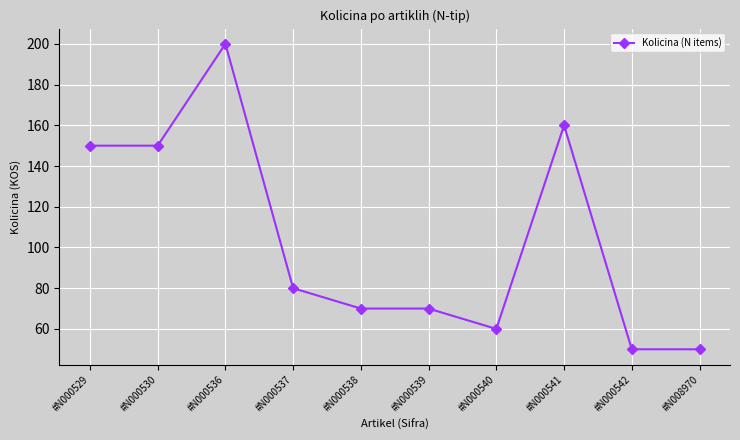

What is the sum of the values at #N000539 and #N000536?

270